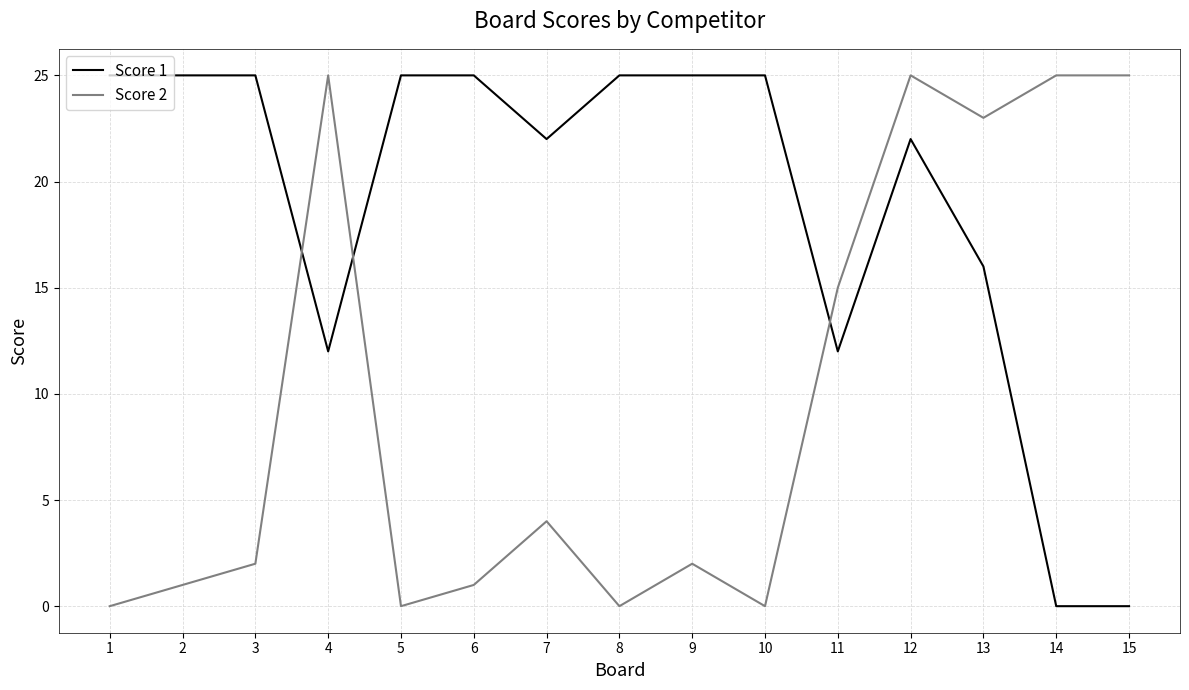

Where is the first local maximum for Score 2?

4